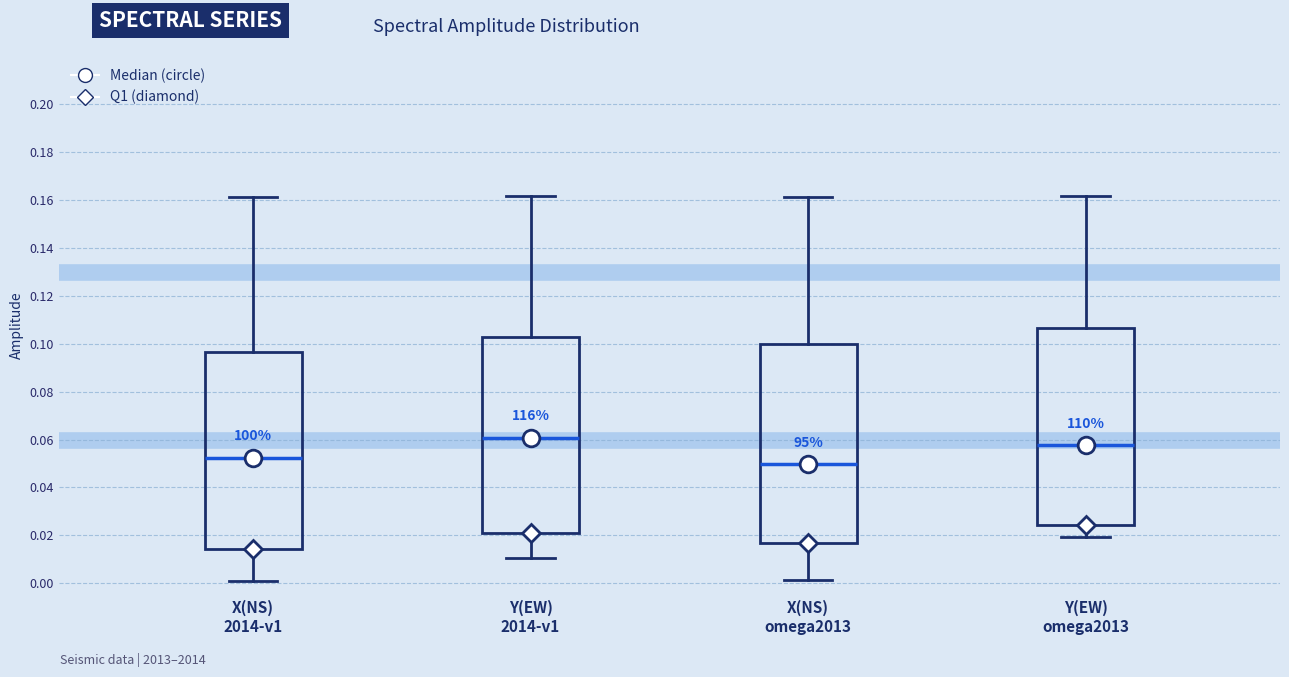

Where is the upper edge of the box for Y(EW) omega2013 on the y-axis? The values are not printed on the chart, so give them approximately, as read against the axis.

0.106